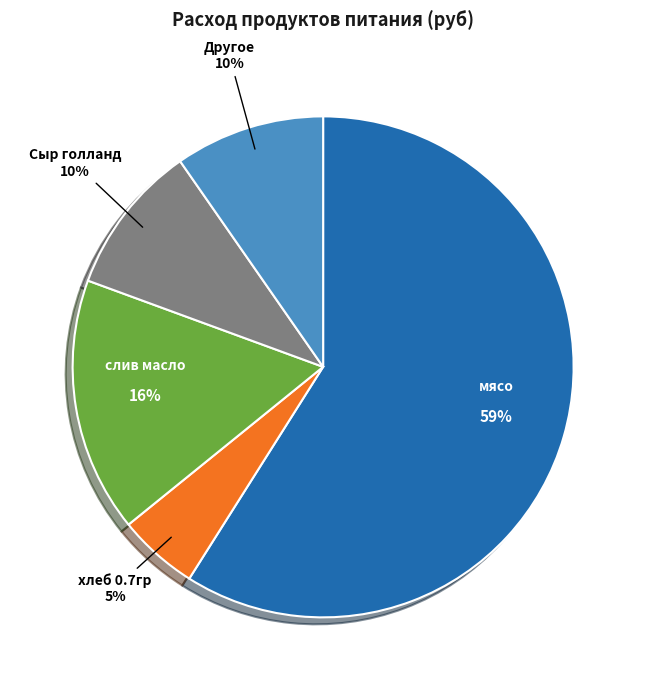

To the nearest percent, what is the difference between the largest and smallest slice percentages?

54%